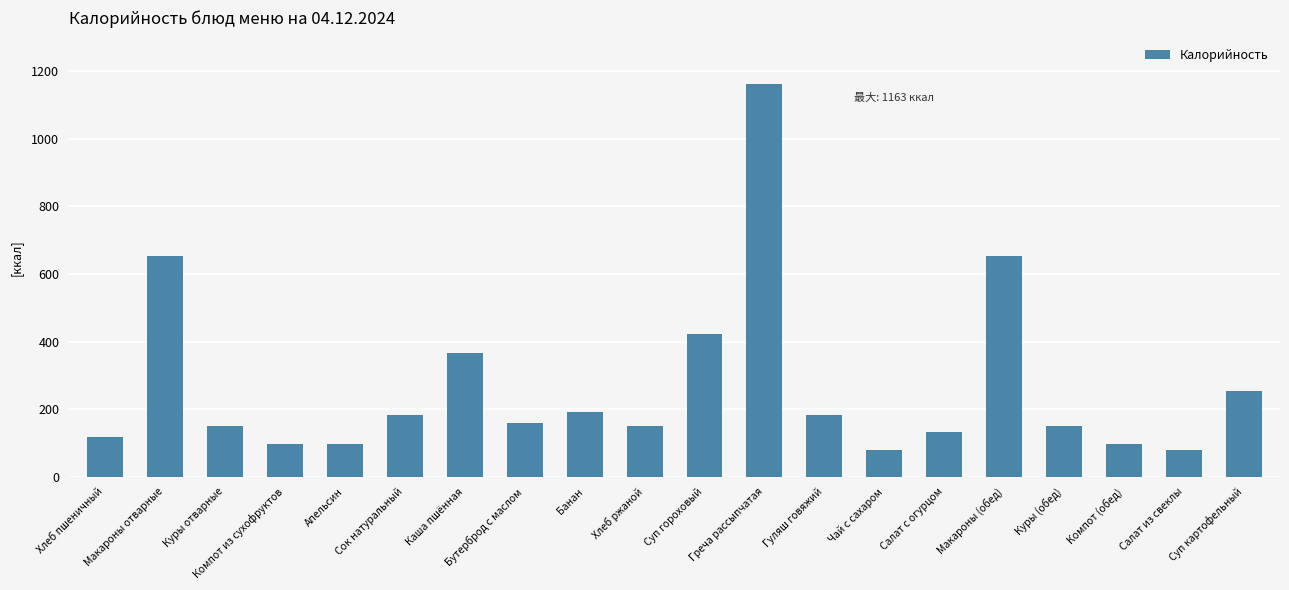

The value at Куры (обед) is 30. True or false?

False